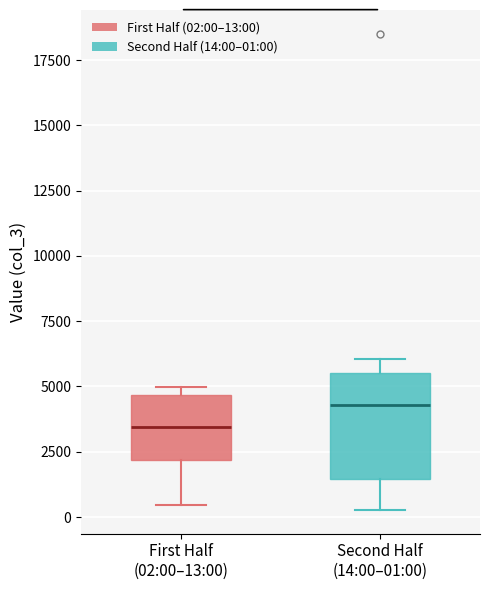

Which box's median line is the highest?

Second Half (14:00–01:00)